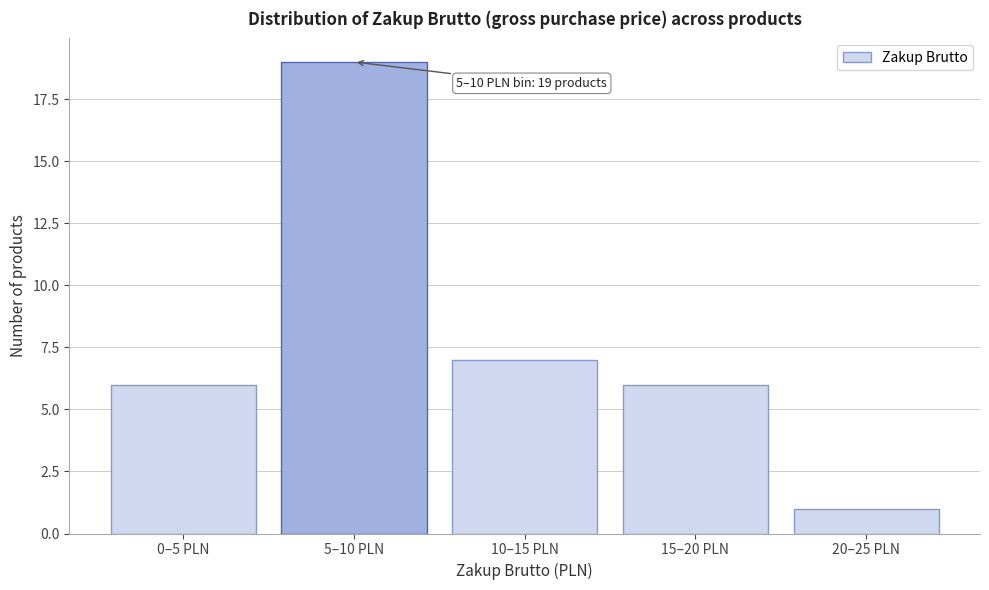

Reading right to left, extract all data points from this chart.

20–25 PLN=1	15–20 PLN=6	10–15 PLN=7	5–10 PLN=19	0–5 PLN=6